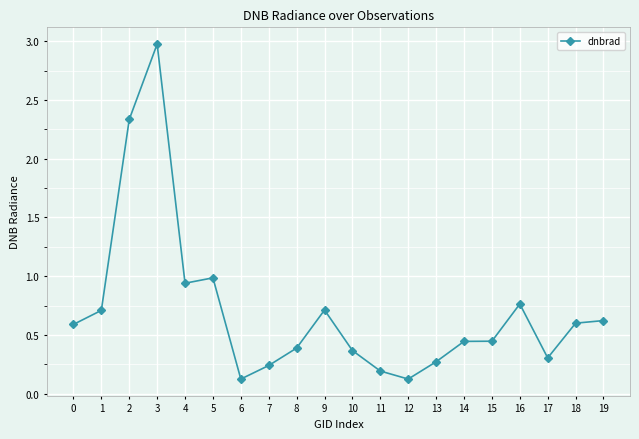

The chart shows a value of 0.6 at 19. True or false?

True